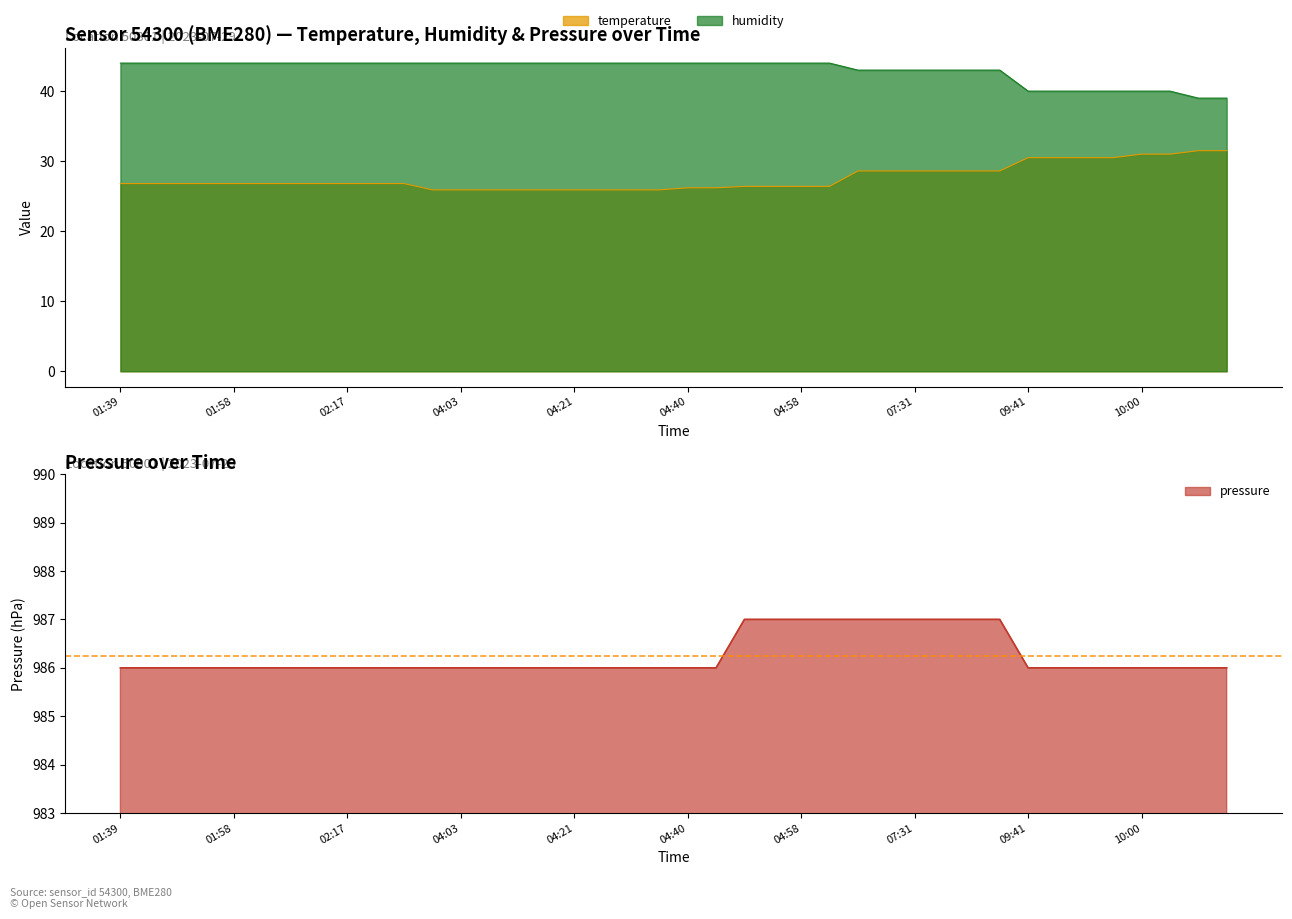

How many data points in pressure are above 986?

10